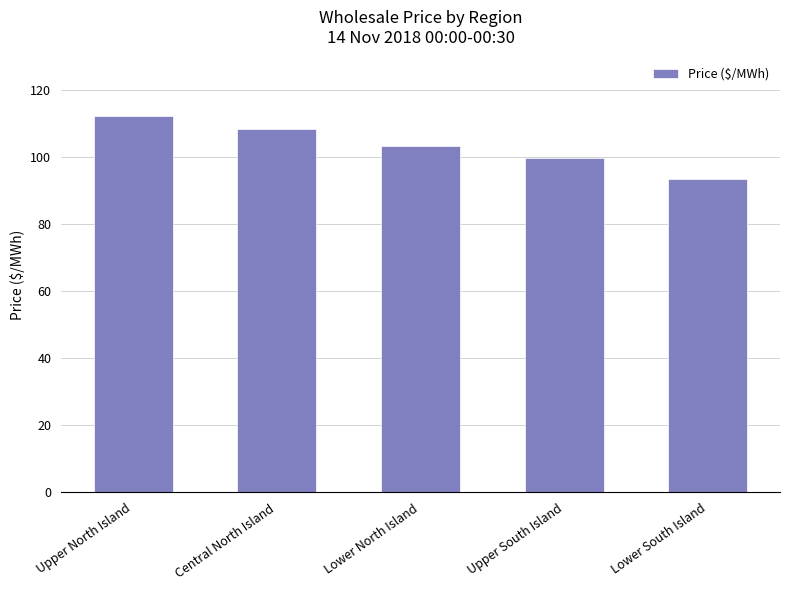

What is the maximum value shown in the chart?

112.2